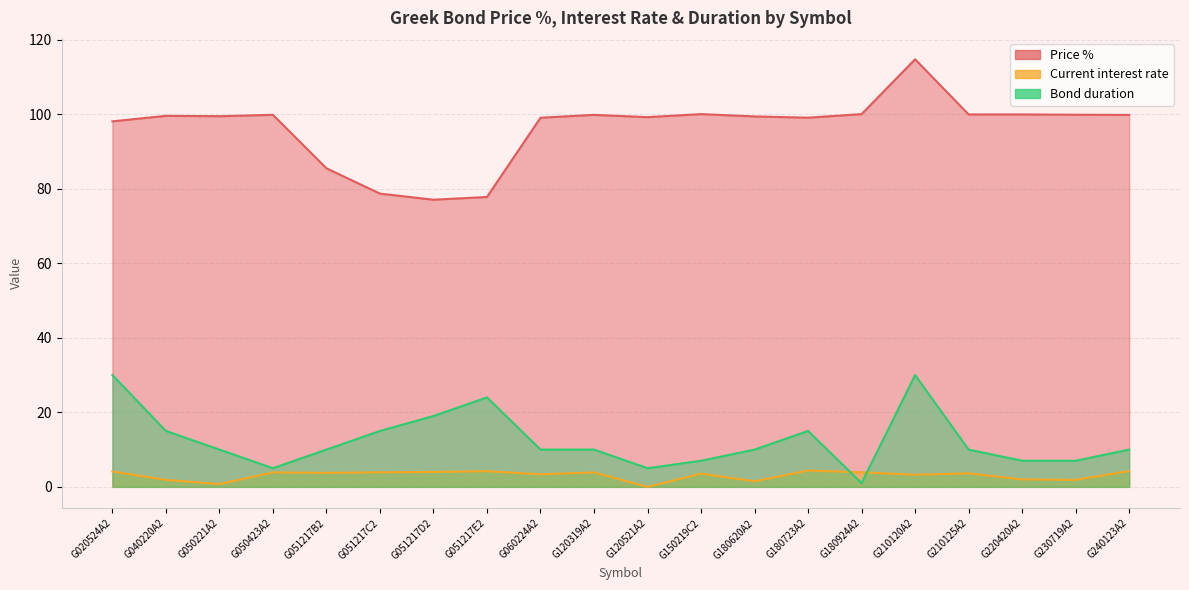

True or false: Bond duration has a value of 7.9 at G051217E2.

False